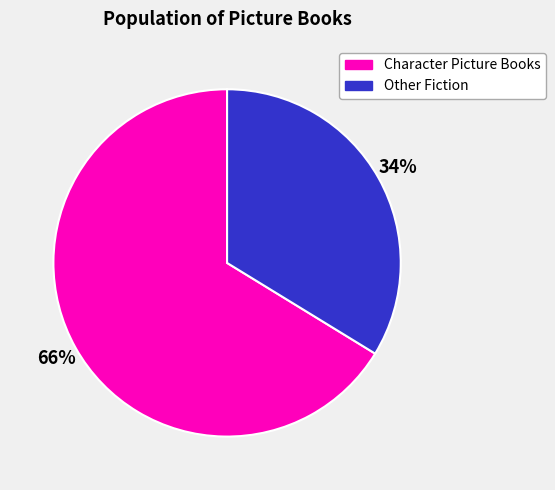

To the nearest percent, what is the average slice percentage?

50%